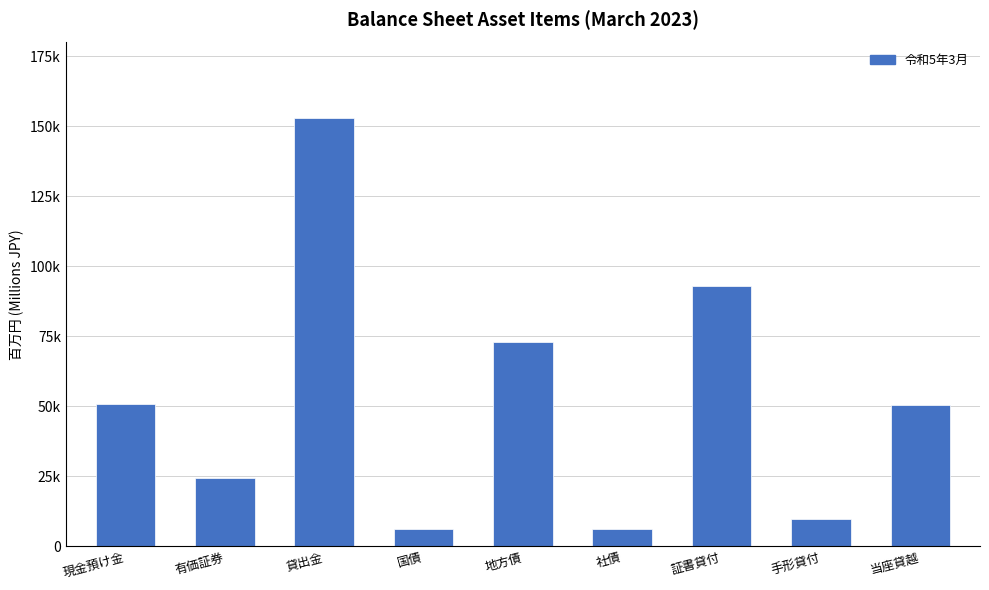

Are the bars horizontal?

No